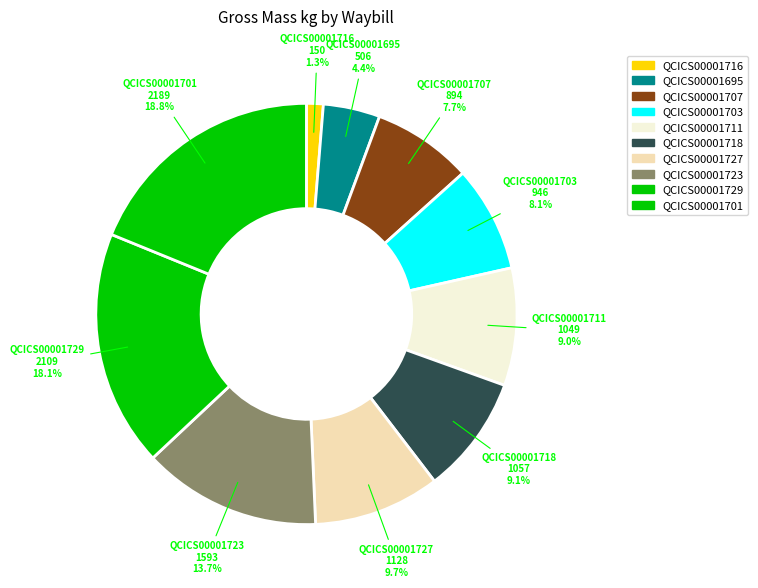

Does QCICS00001727 account for over 50% of the chart?

No